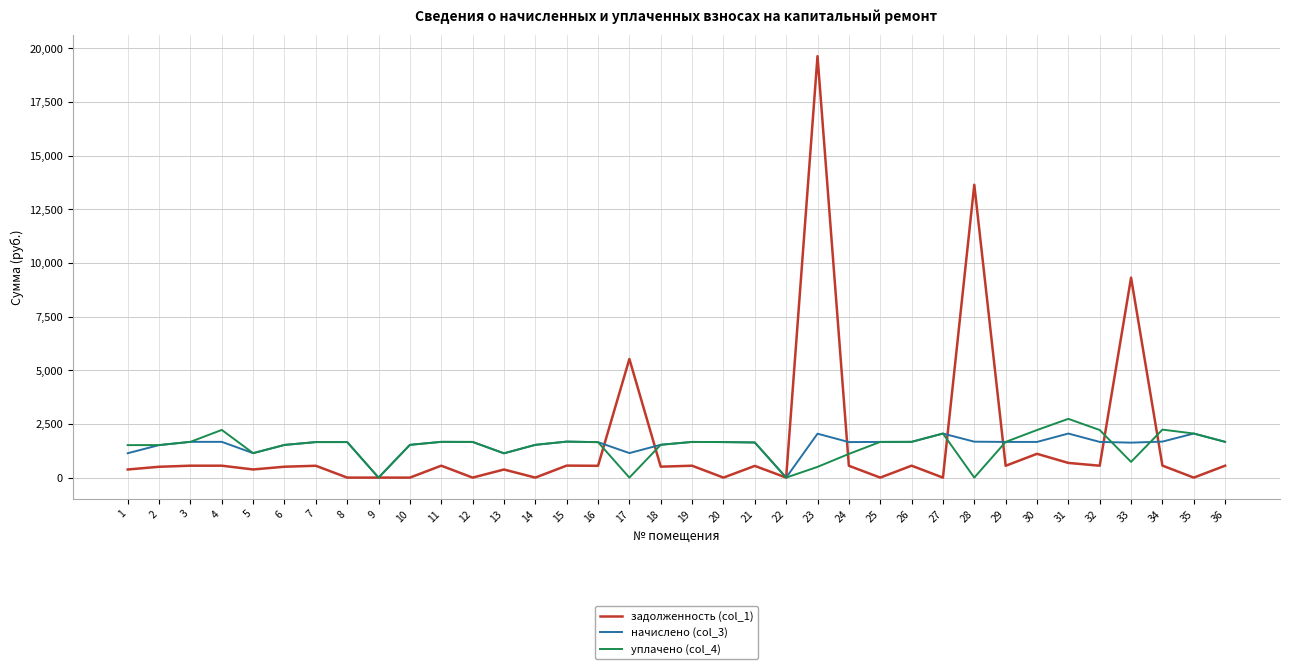

Rank the series by their maximum value, from highest to lowest.

задолженность (col_1), уплачено (col_4), начислено (col_3)